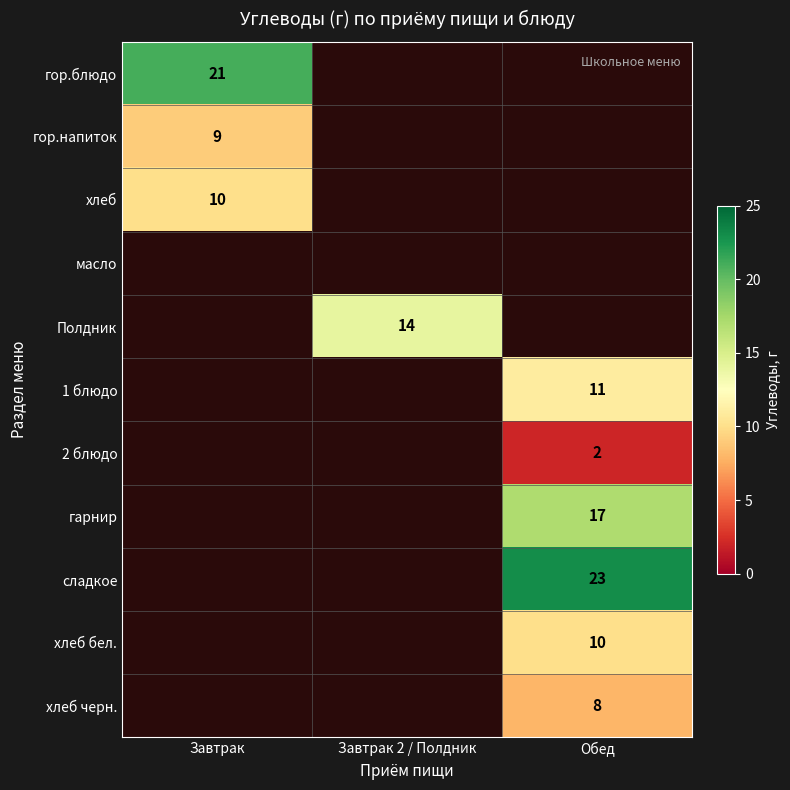

The value of гарнир at Обед is 7. True or false?

False